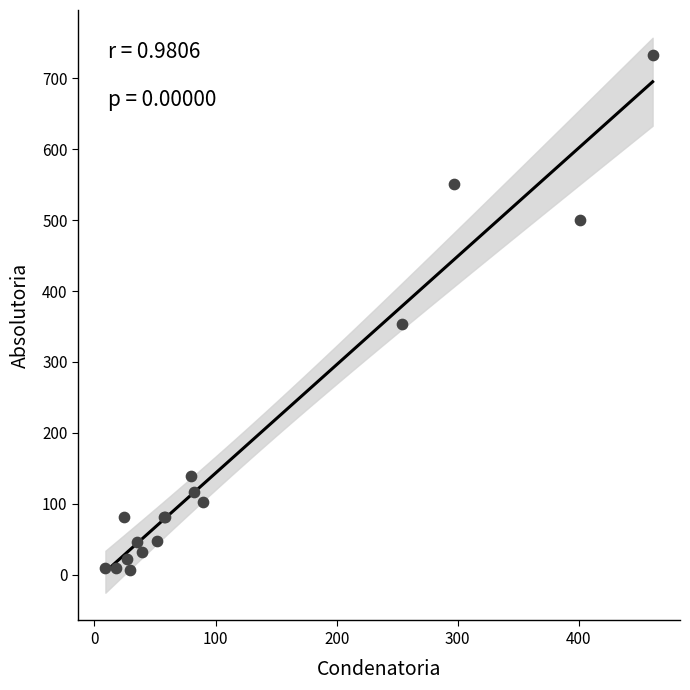

What Y value in the scatter plot is closest to 370?

354